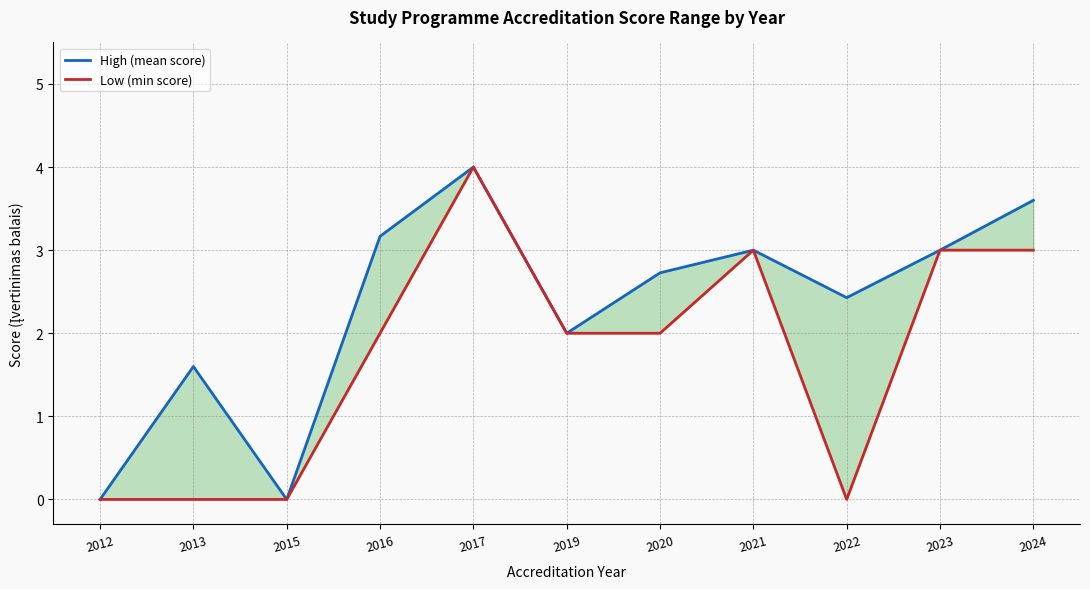

Rank the series by their maximum value, from highest to lowest.

High (mean score), Low (min score)